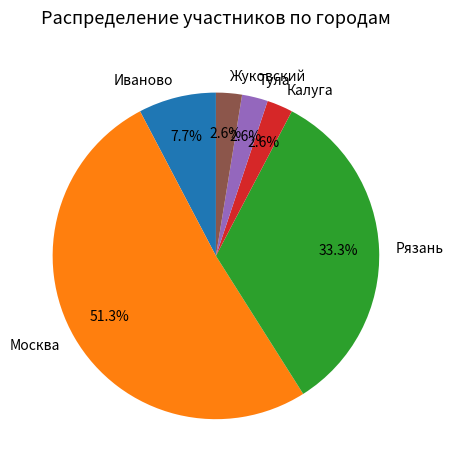

Does Москва account for over 50% of the chart?

Yes